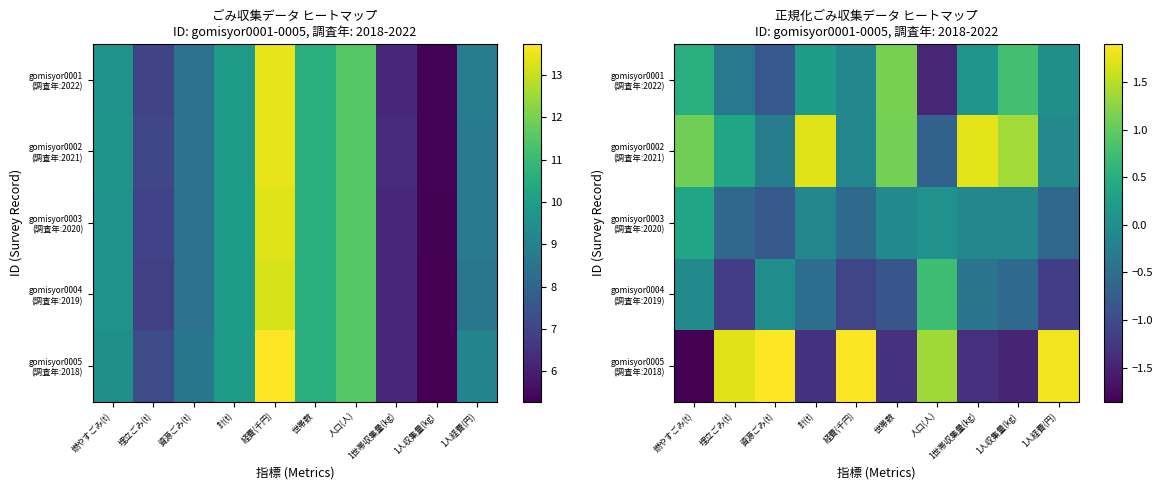

Between 経費(千円) and 1世帯収集量(kg), which series saw the biggest shift?

gomisyor0005 (調査年:2018)